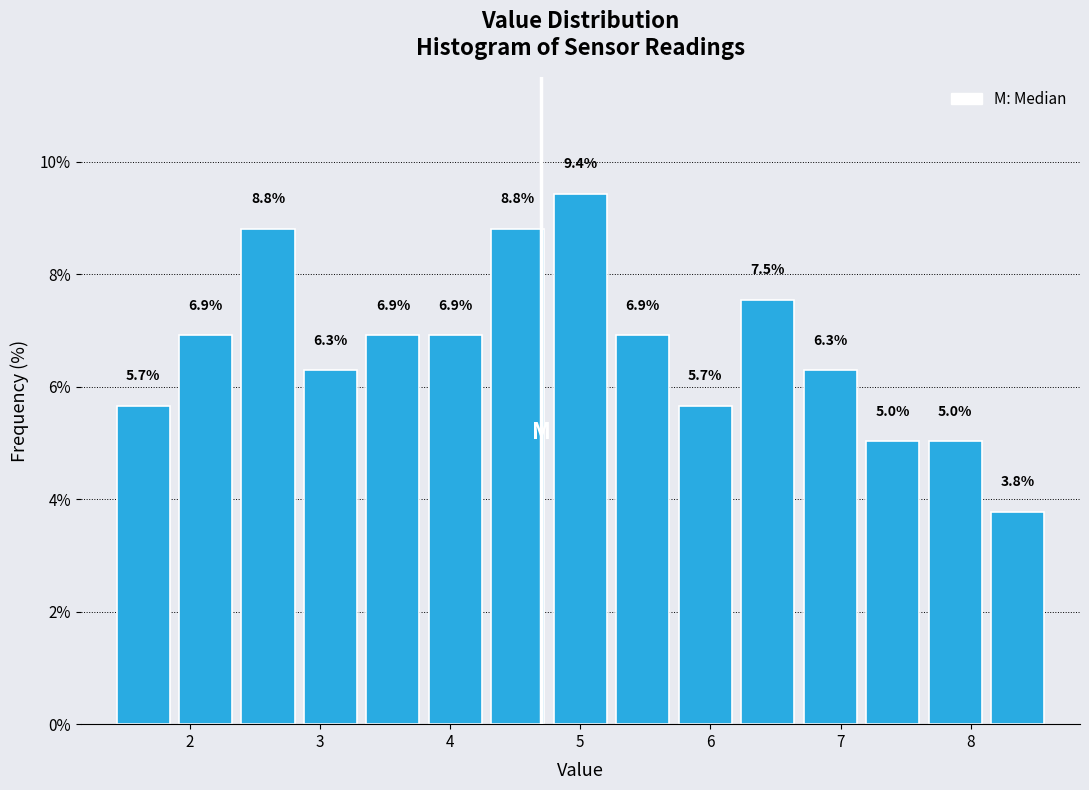

Reading left to right, list every bar in this chart as the range it spans on the x-axis followed by its height. The bar edges are not printed on the chart, so give them approximately, as read against the axis.

1.40 to 1.88: 5.7
1.88 to 2.36: 6.9
2.36 to 2.84: 8.8
2.84 to 3.32: 6.3
3.32 to 3.80: 6.9
3.80 to 4.28: 6.9
4.28 to 4.76: 8.8
4.76 to 5.24: 9.4
5.24 to 5.72: 6.9
5.72 to 6.20: 5.7
6.20 to 6.68: 7.5
6.68 to 7.16: 6.3
7.16 to 7.64: 5.0
7.64 to 8.12: 5.0
8.12 to 8.60: 3.8